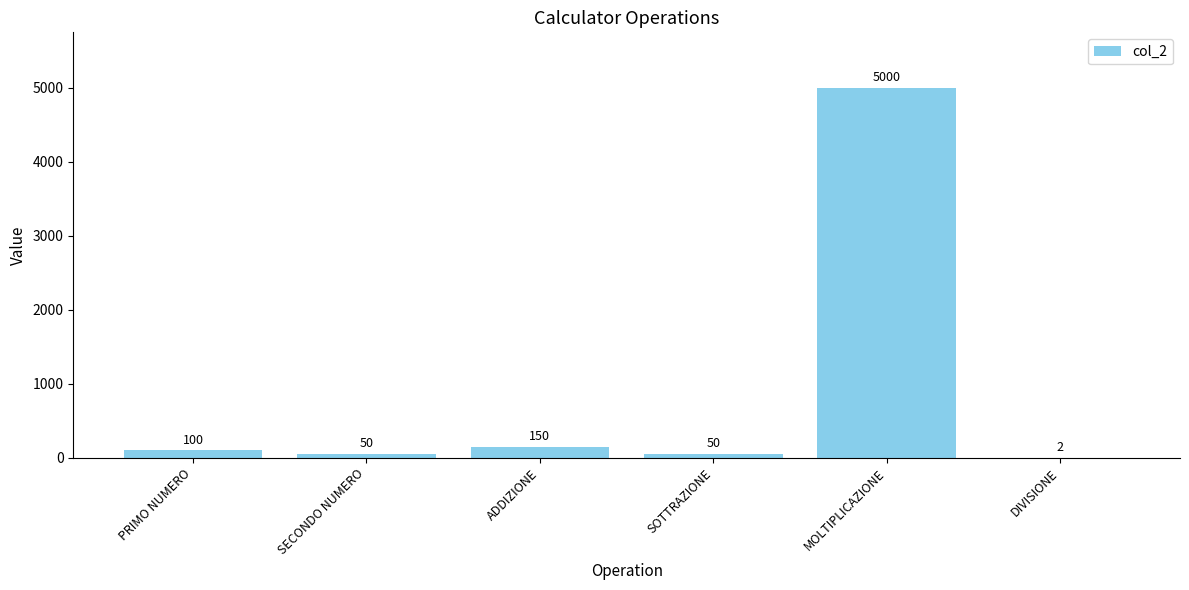

What is the sum of the values at PRIMO NUMERO and SOTTRAZIONE?

150